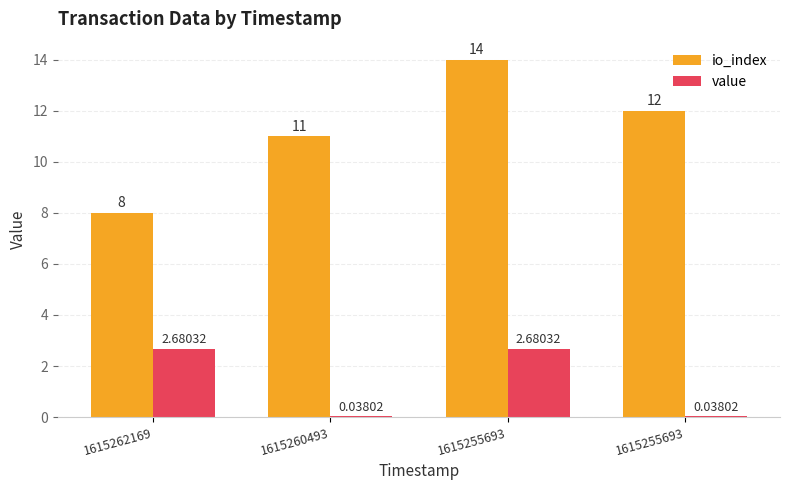

Are the bars grouped side by side (vs. stacked)?

Yes